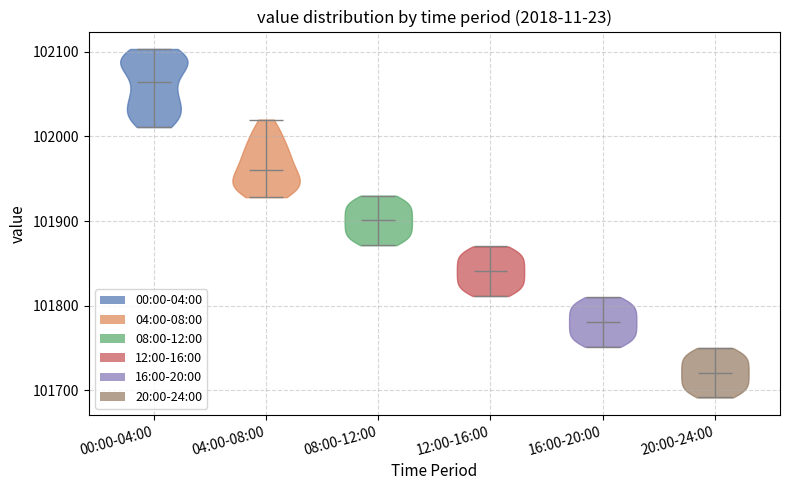

Reading left to right, read every violin against the y-axis: where its median line is, and the lowest and highest points it reaches. The values are not printed on the chart, so give them approximately, as read against the axis.

00:00-04:00: median line 102060, lowest point 102010, highest point 102100
04:00-08:00: median line 101960, lowest point 101930, highest point 102020
08:00-12:00: median line 101900, lowest point 101870, highest point 101930
12:00-16:00: median line 101840, lowest point 101810, highest point 101870
16:00-20:00: median line 101780, lowest point 101750, highest point 101810
20:00-24:00: median line 101720, lowest point 101690, highest point 101750